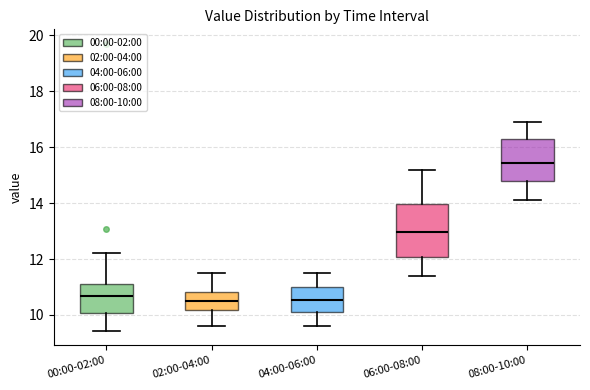

Reading left to right, read every box against the y-axis: the position of its median line, the range the box covers, and the ends of its whiskers. The values are not printed on the chart, so give them approximately, as read against the axis.

00:00-02:00: median 10.6, box 10.0 to 11.2, whiskers 9.4 to 12.2
02:00-04:00: median 10.6, box 10.2 to 10.8, whiskers 9.6 to 11.6
04:00-06:00: median 10.6, box 10.2 to 11.0, whiskers 9.6 to 11.6
06:00-08:00: median 13.0, box 12.0 to 14.0, whiskers 11.4 to 15.2
08:00-10:00: median 15.4, box 14.8 to 16.4, whiskers 14.2 to 17.0